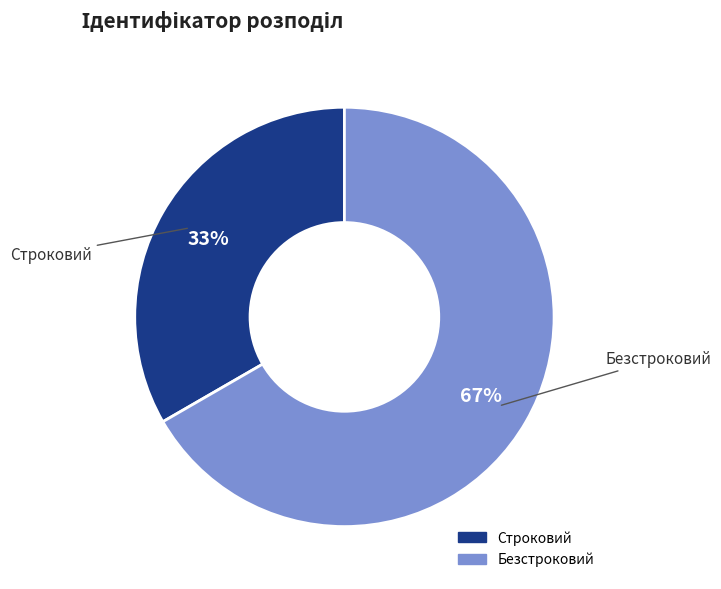

What is the largest slice in the pie chart?

Безстроковий